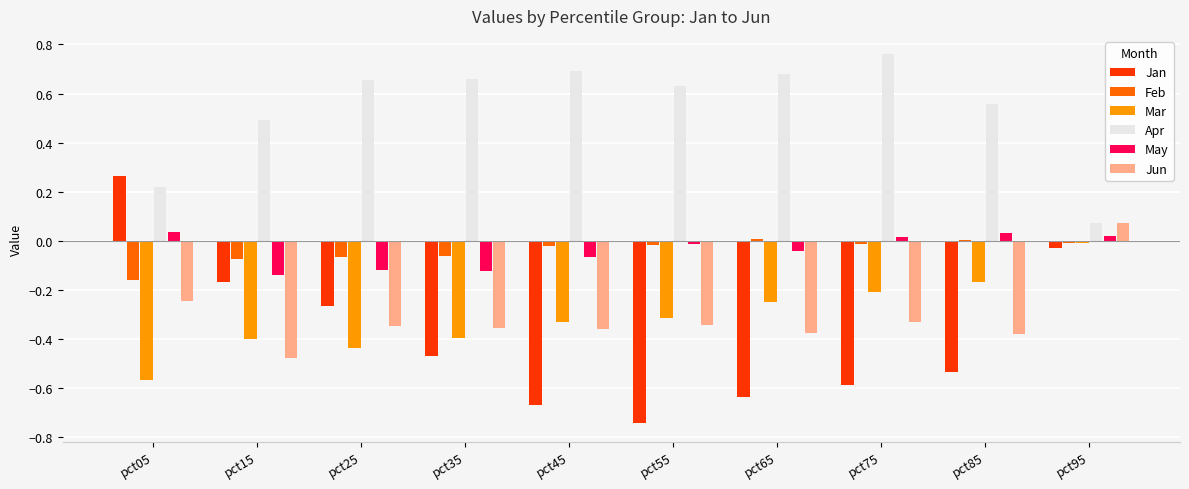

Which series has the largest total across all categories?

Apr